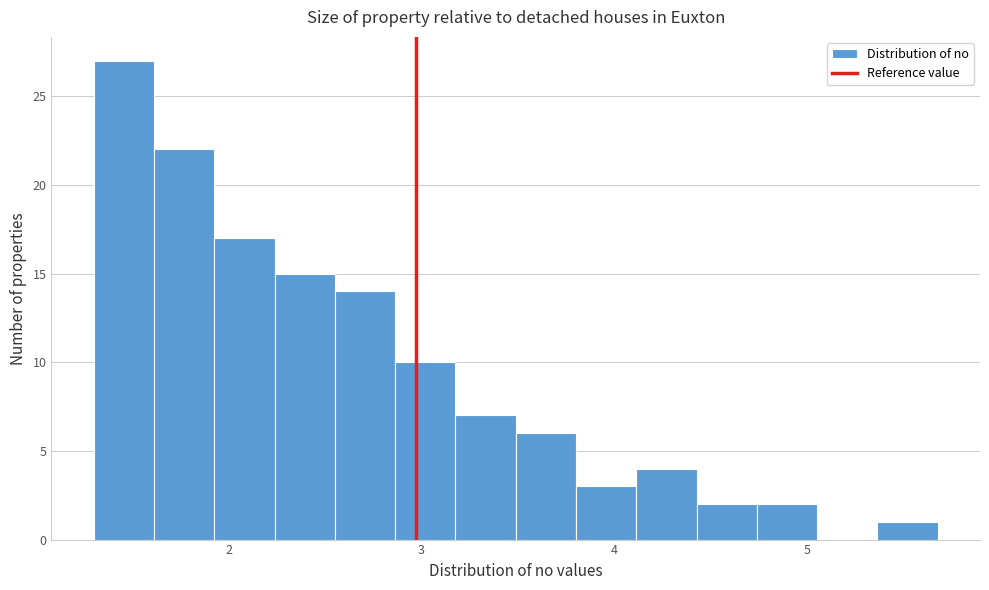

Read against the x-axis, roughly where is the centre of the tallest bar?

1.5